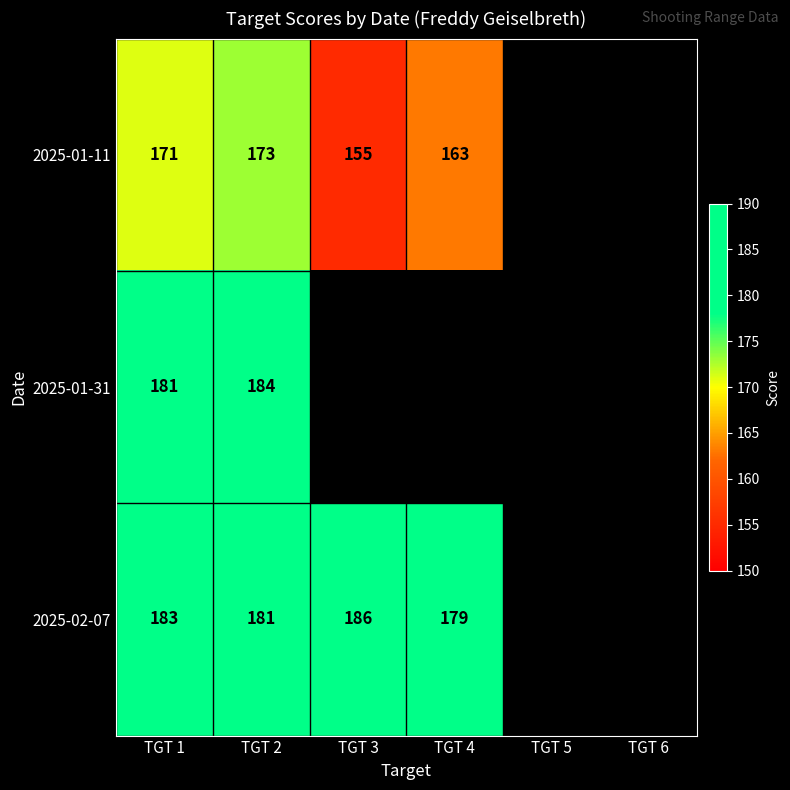

Which has a higher value, TGT 6 or TGT 5?

TGT 5